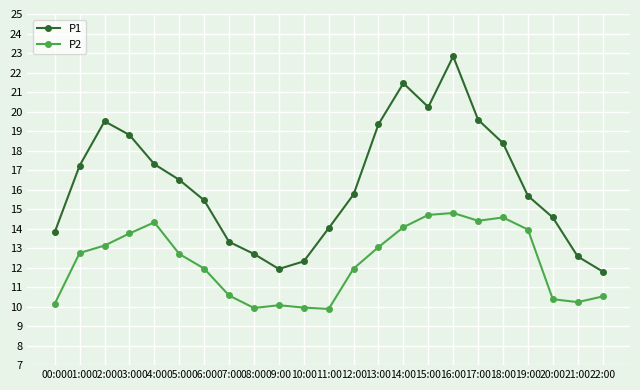

The P2 series shows 12.8 at 01:00. True or false?

True